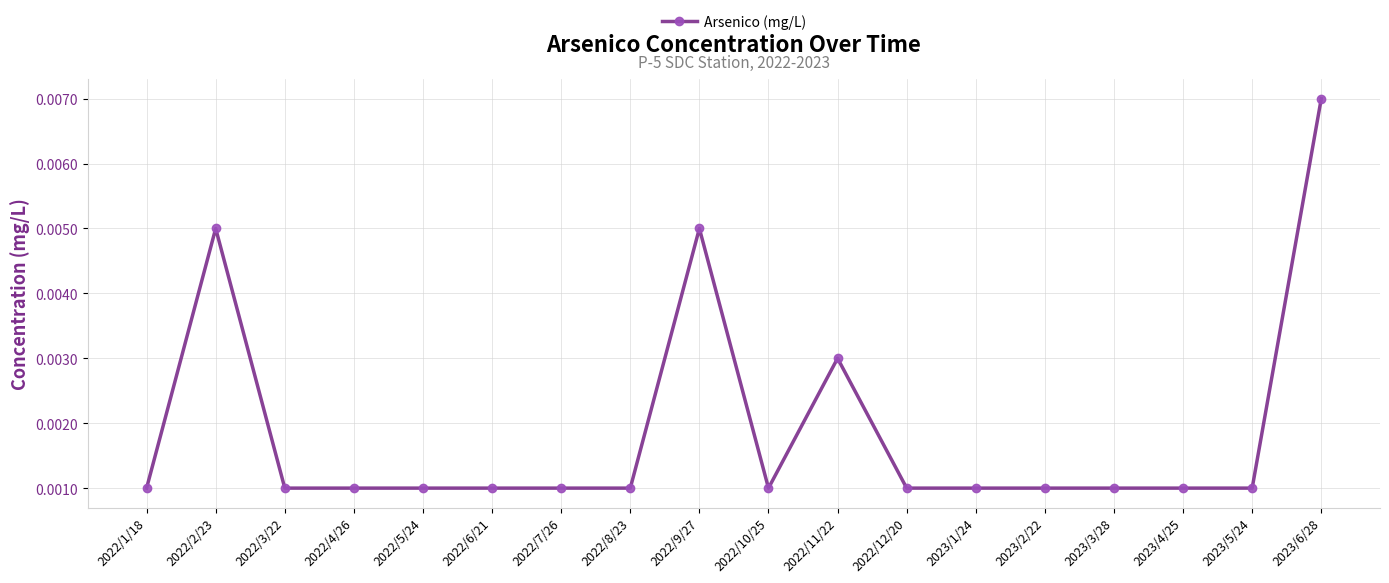

Which category has the highest value across all series?

2023/6/28